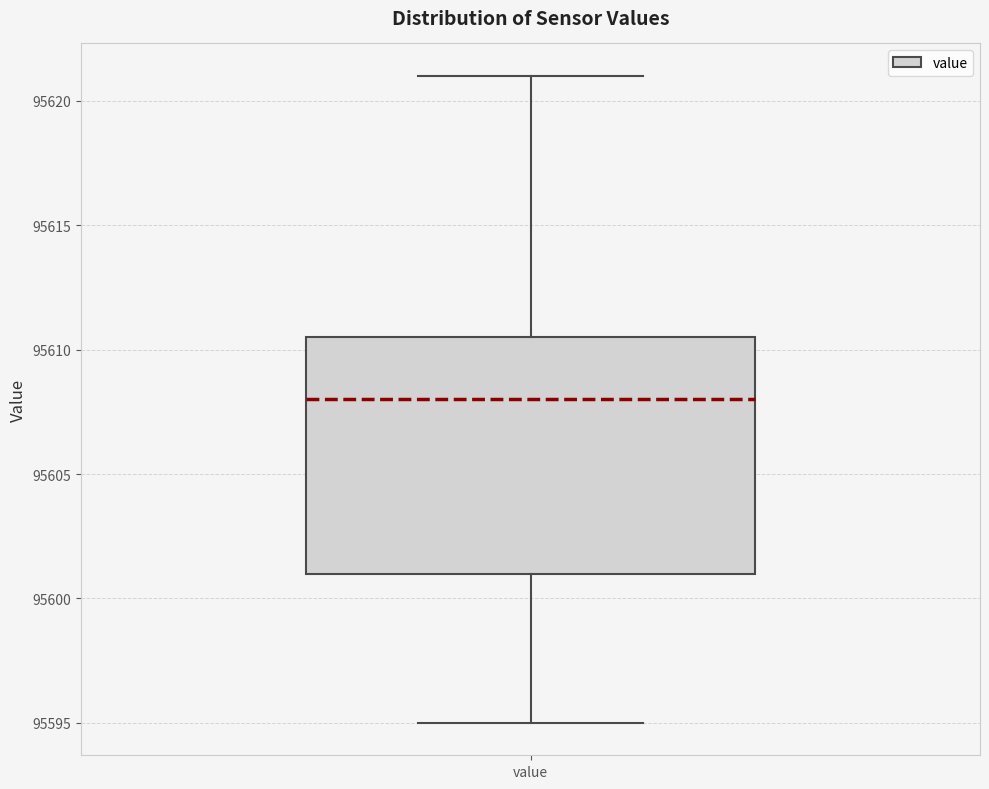

Read this box plot against the y-axis: the position of the median line, the range covered by the box, and the ends of both whiskers. The values are not printed on the chart, so give them approximately, as read against the axis.

median 95608.0, box 95601.0 to 95610.5, whiskers 95595.0 to 95621.0